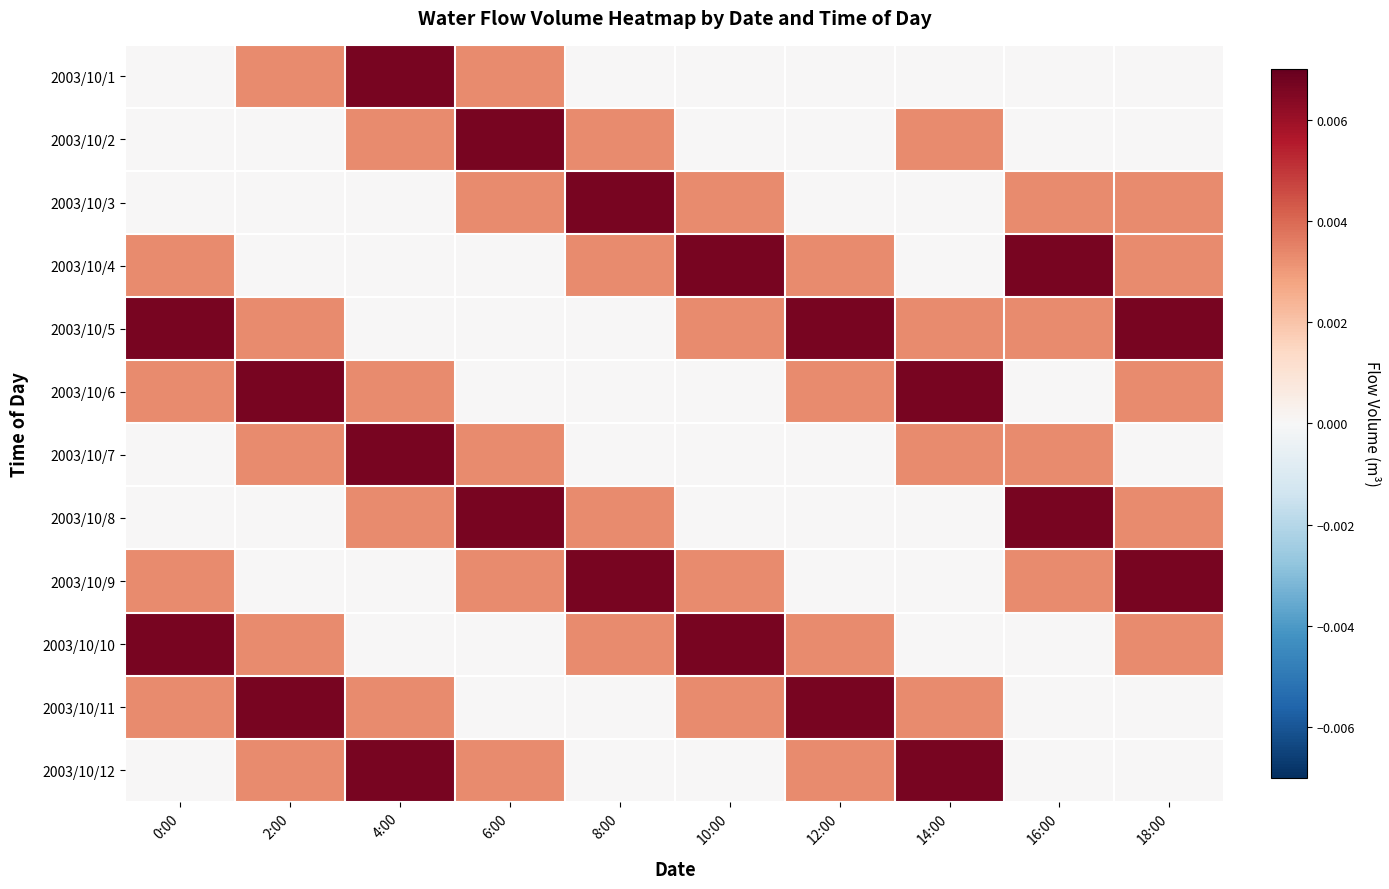

At which category is the sum across all series the highest?

4:00